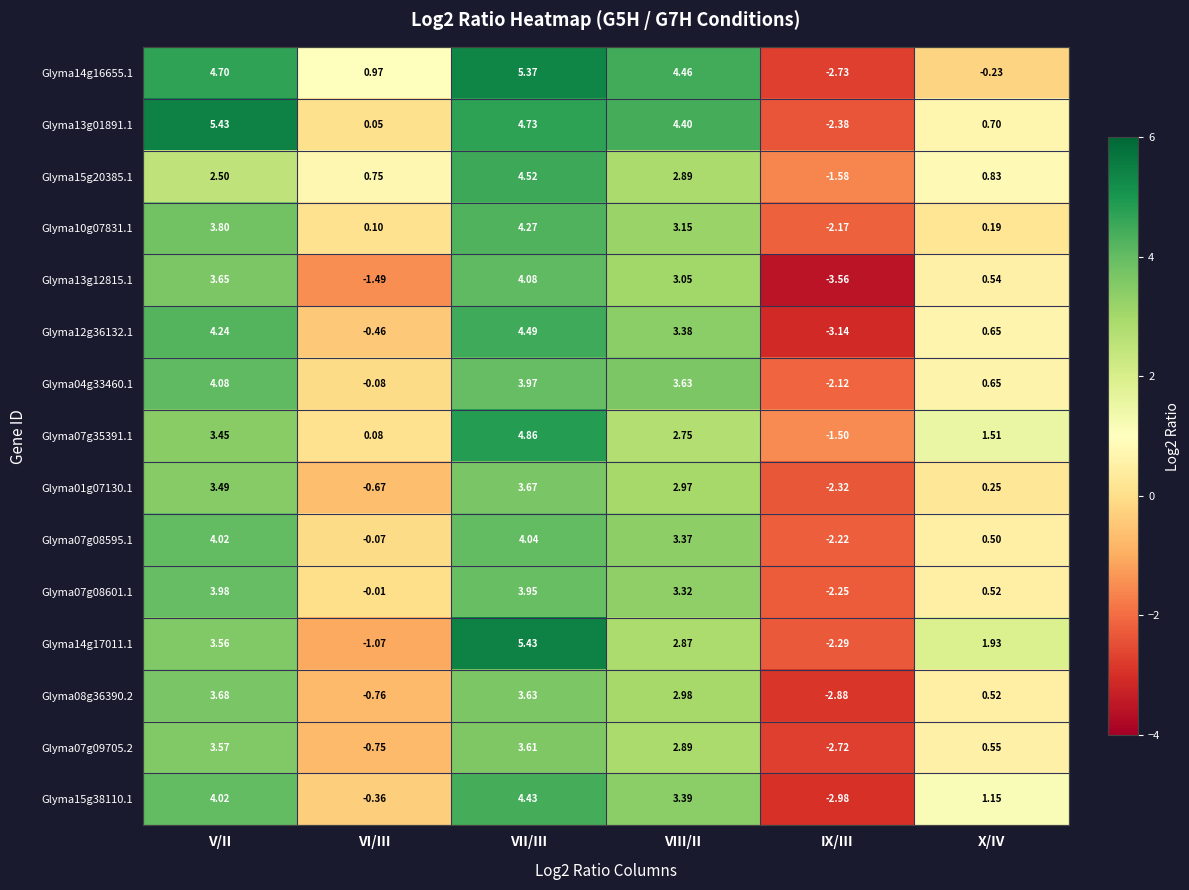

Rank the categories by Glyma12g36132.1 value from highest to lowest.

VII/III, V/II, VIII/II, X/IV, VI/III, IX/III